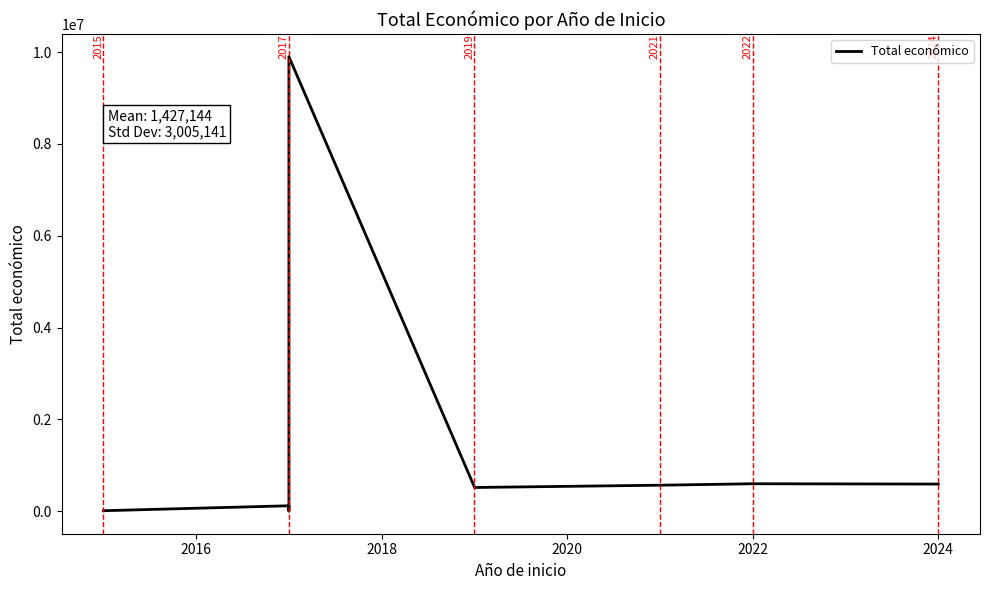

The chart shows a value of 142344 at 2022. True or false?

False